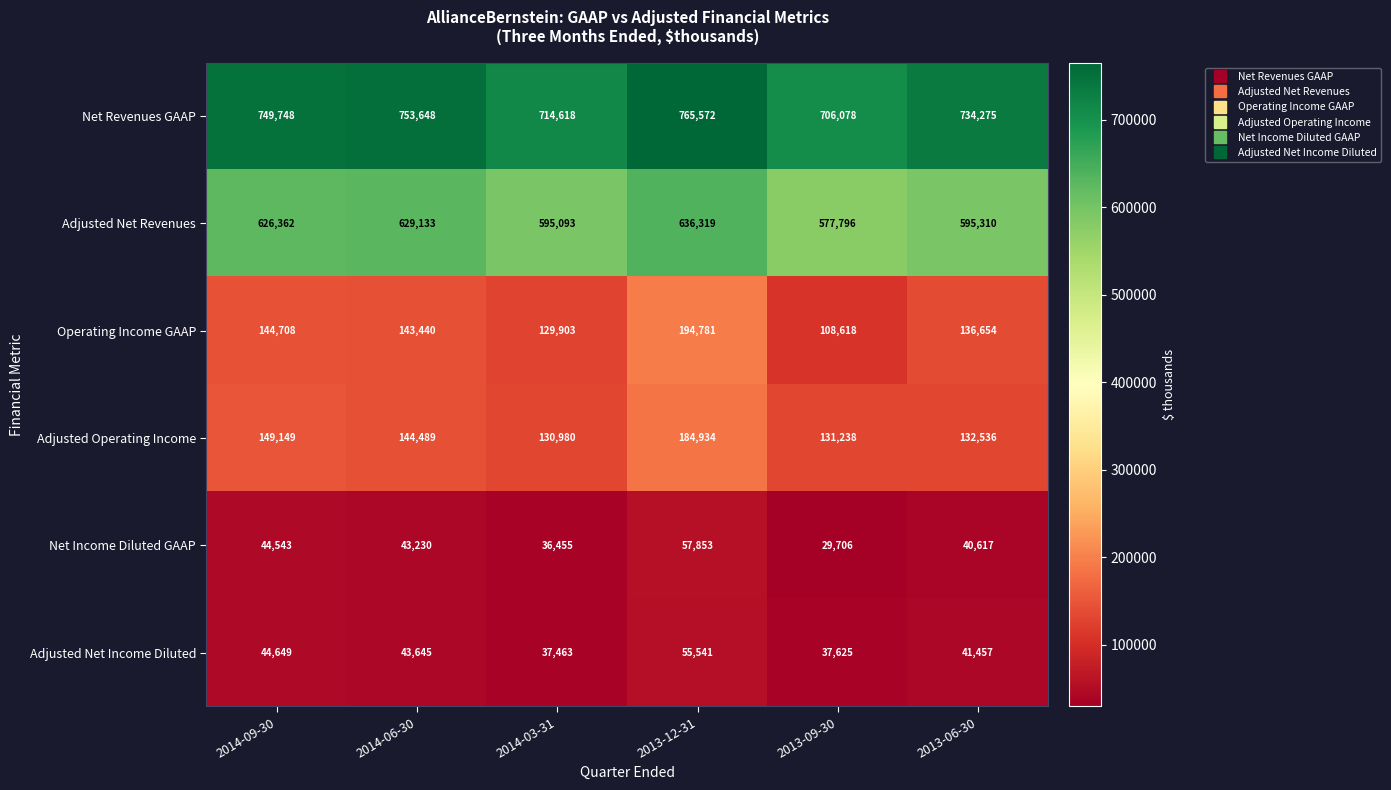

At how many categories does at least one series exceed 117796?

6